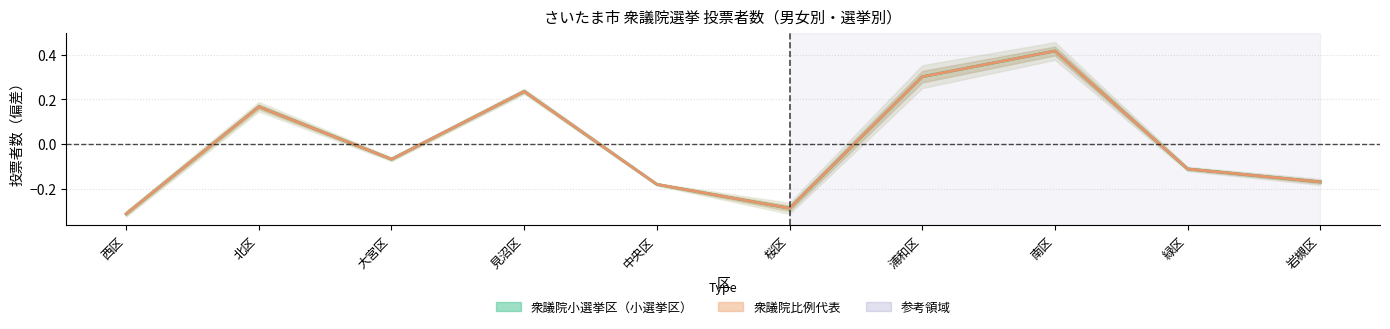

Which category has the lowest value across all series?

西区